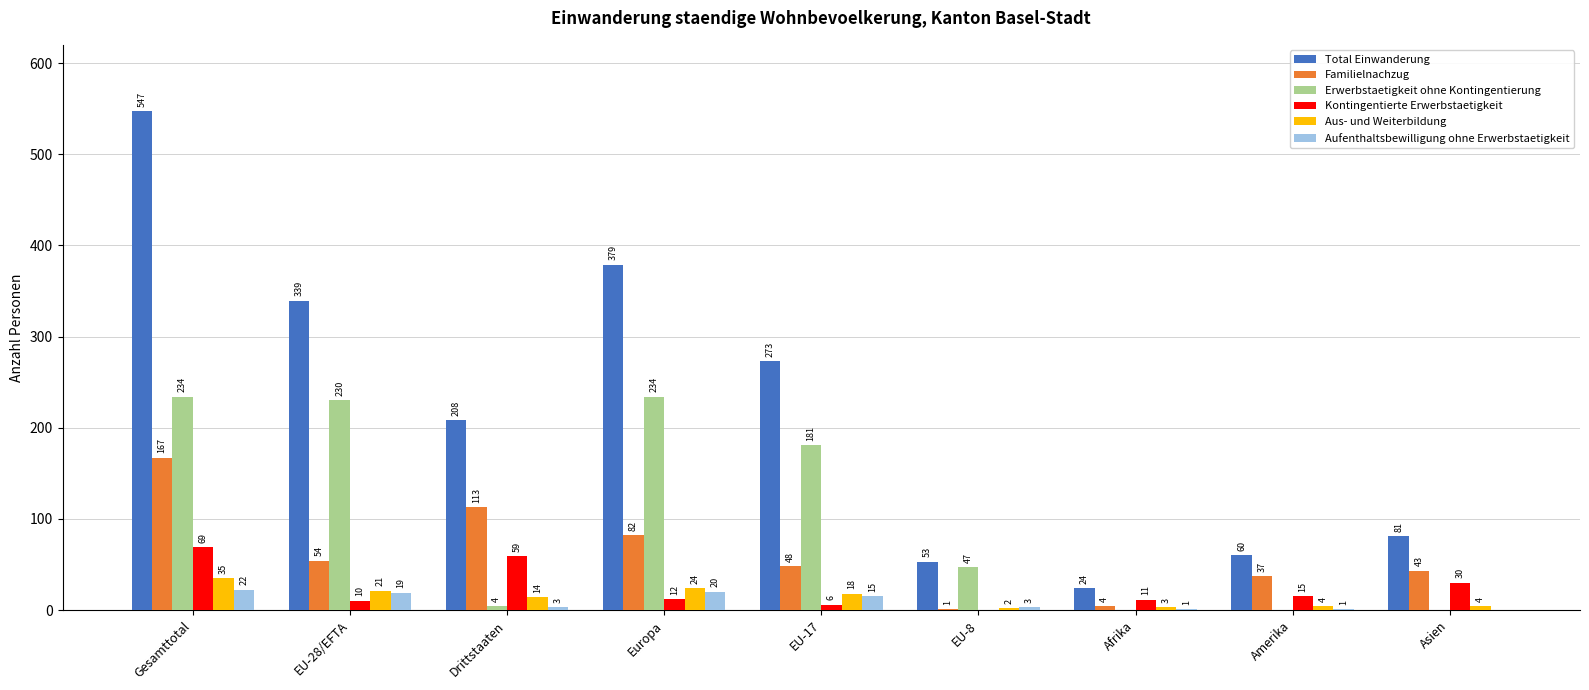

Reading left to right, transcribe all the data shown in this chart.

Total Einwanderung: Gesamttotal=547	EU-28/EFTA=339	Drittstaaten=208	Europa=379	EU-17=273	EU-8=53	Afrika=24	Amerika=60	Asien=81
Familielnachzug: Gesamttotal=167	EU-28/EFTA=54	Drittstaaten=113	Europa=82	EU-17=48	EU-8=1	Afrika=4	Amerika=37	Asien=43
Erwerbstaetigkeit ohne Kontingentierung: Gesamttotal=234	EU-28/EFTA=230	Drittstaaten=4	Europa=234	EU-17=181	EU-8=47	Afrika=0	Amerika=0	Asien=0
Kontingentierte Erwerbstaetigkeit: Gesamttotal=69	EU-28/EFTA=10	Drittstaaten=59	Europa=12	EU-17=6	EU-8=0	Afrika=11	Amerika=15	Asien=30
Aus- und Weiterbildung: Gesamttotal=35	EU-28/EFTA=21	Drittstaaten=14	Europa=24	EU-17=18	EU-8=2	Afrika=3	Amerika=4	Asien=4
Aufenthaltsbewilligung ohne Erwerbstaetigkeit: Gesamttotal=22	EU-28/EFTA=19	Drittstaaten=3	Europa=20	EU-17=15	EU-8=3	Afrika=1	Amerika=1	Asien=0